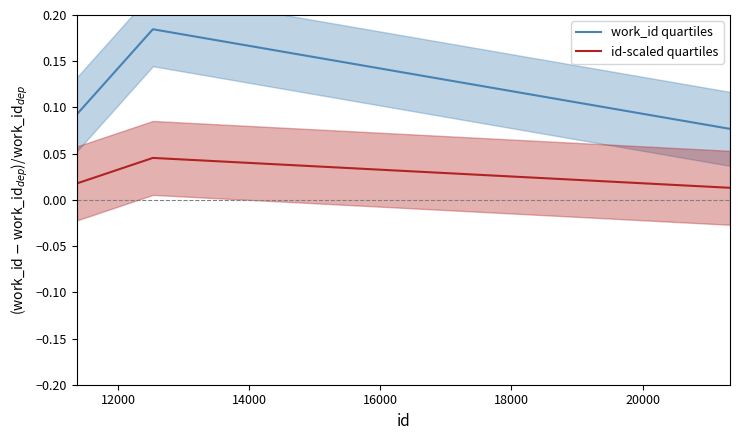

True or false: work_id quartiles and id-scaled quartiles intersect in this chart.

False